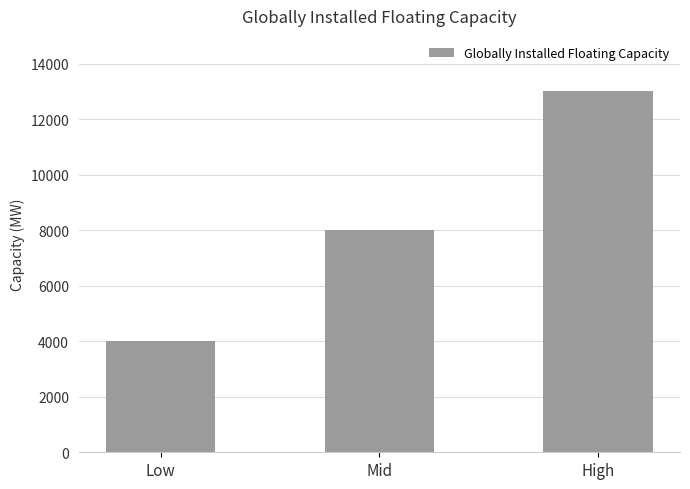

How many bars are there in total?

3